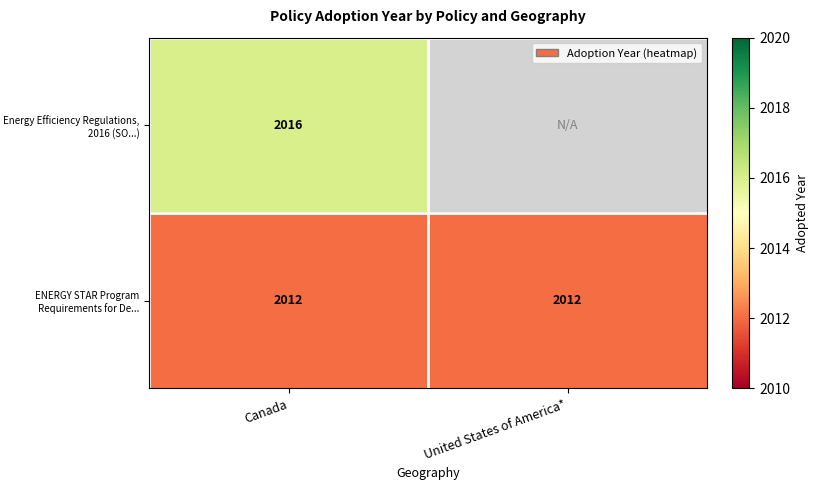

The ENERGY STAR Program Requirements for De... series shows 1401 at United States of America*. True or false?

False